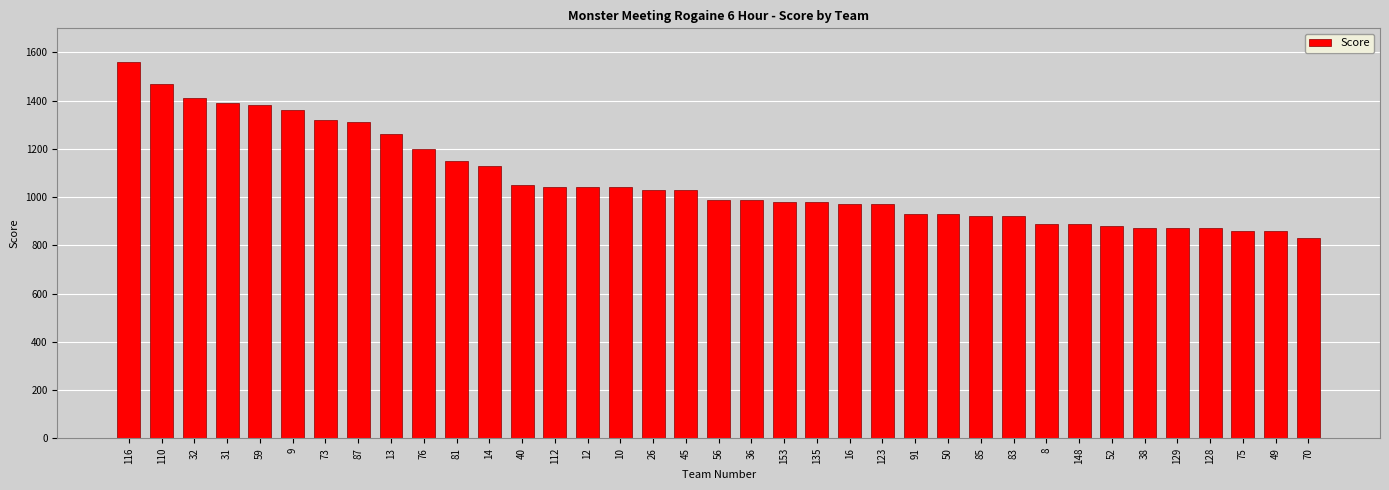

What is the change in value from 13 to 8?

-370